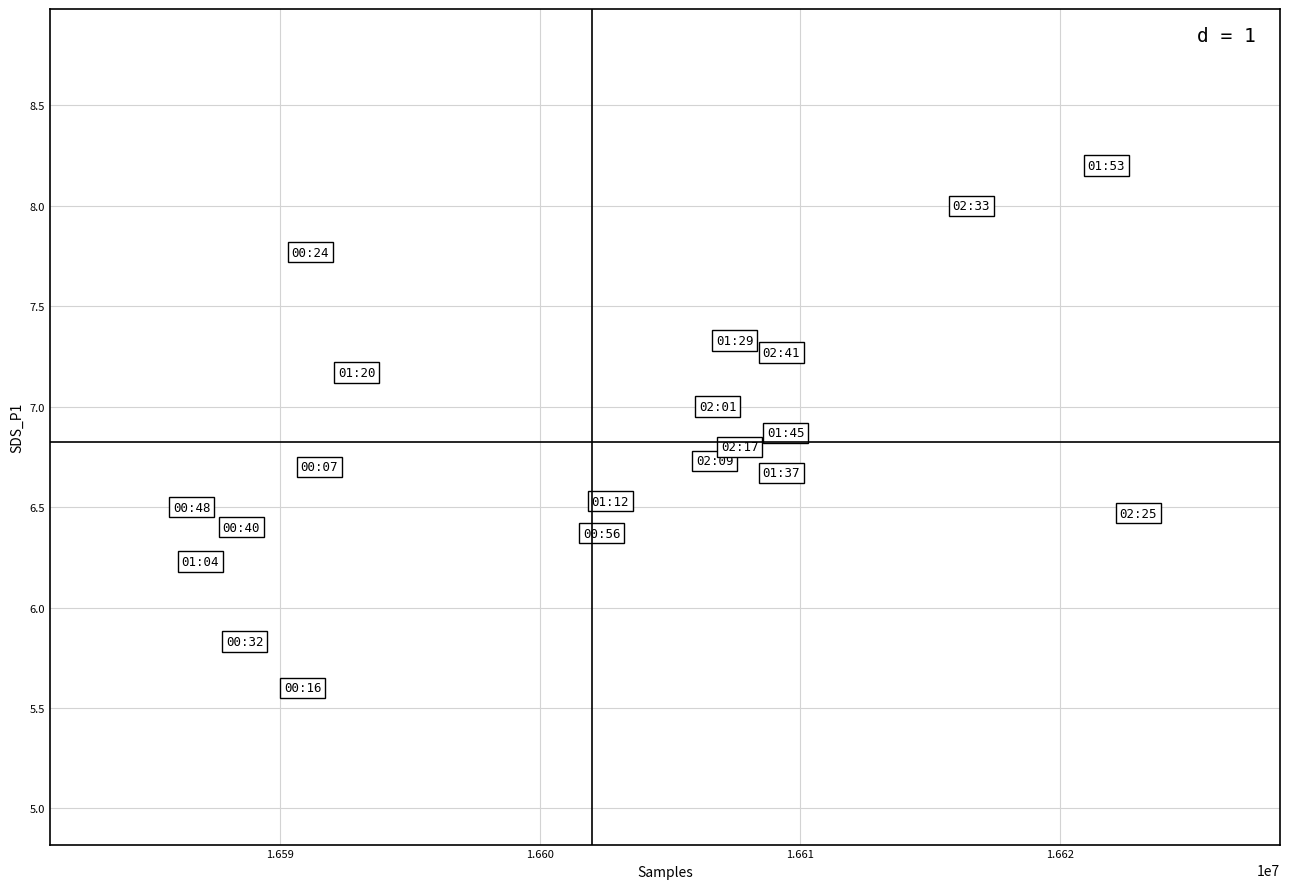

What Y value in the scatter plot is closest to 6?

5.8